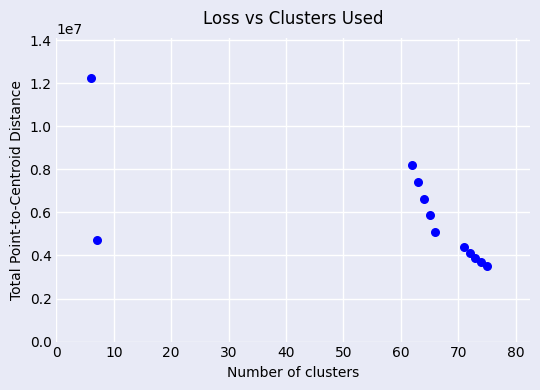

What is the average Y value?

5813559